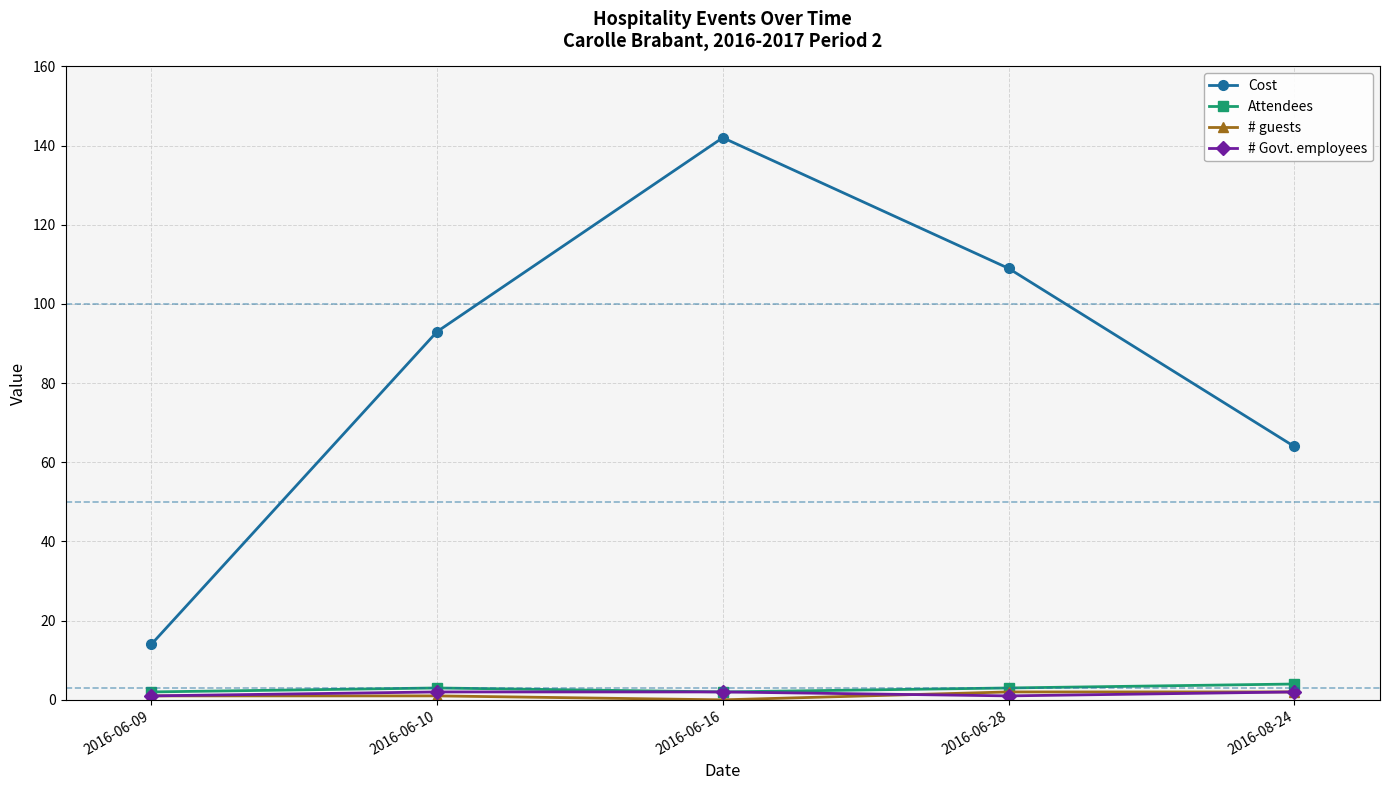

Reading right to left, transcribe all the data shown in this chart.

Cost: 64	109	142	93	14
Attendees: 4	3	2	3	2
# guests: 2	2	0	1	1
# Govt. employees: 2	1	2	2	1